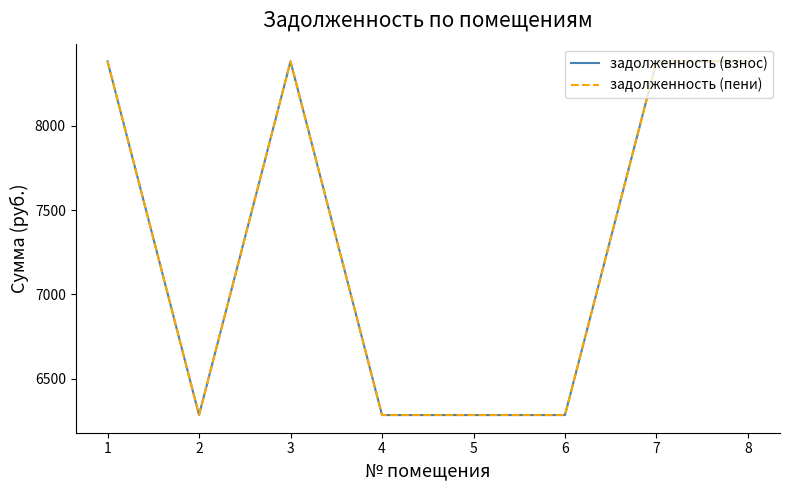

Which series has the largest range (max minus min)?

задолженность (взнос)